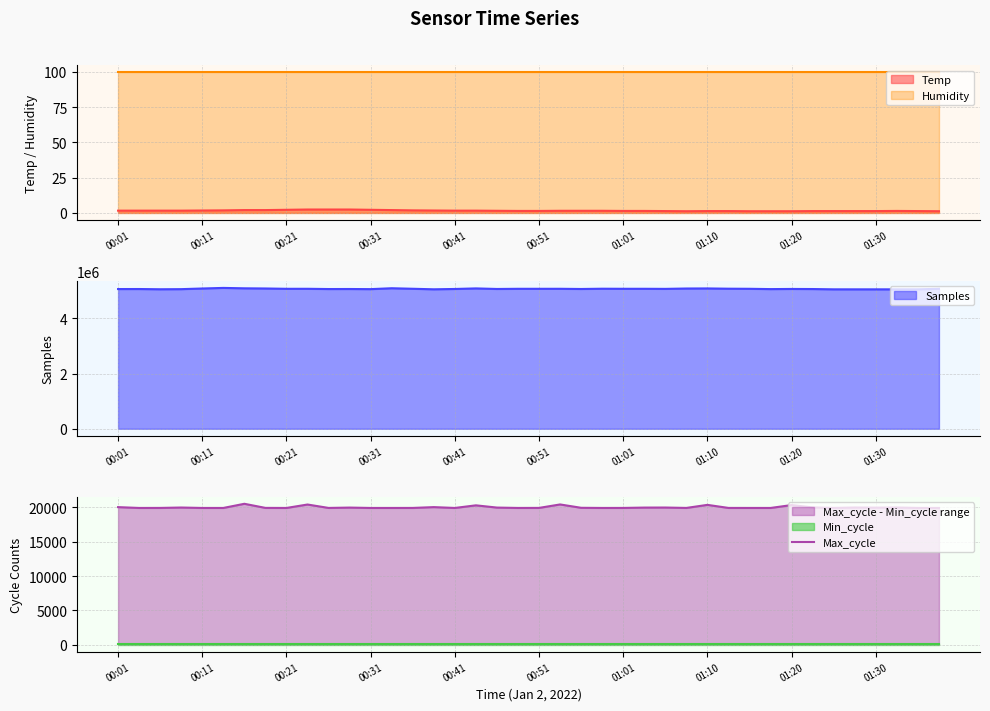

What is the lowest value of the Max_cycle series?

19924